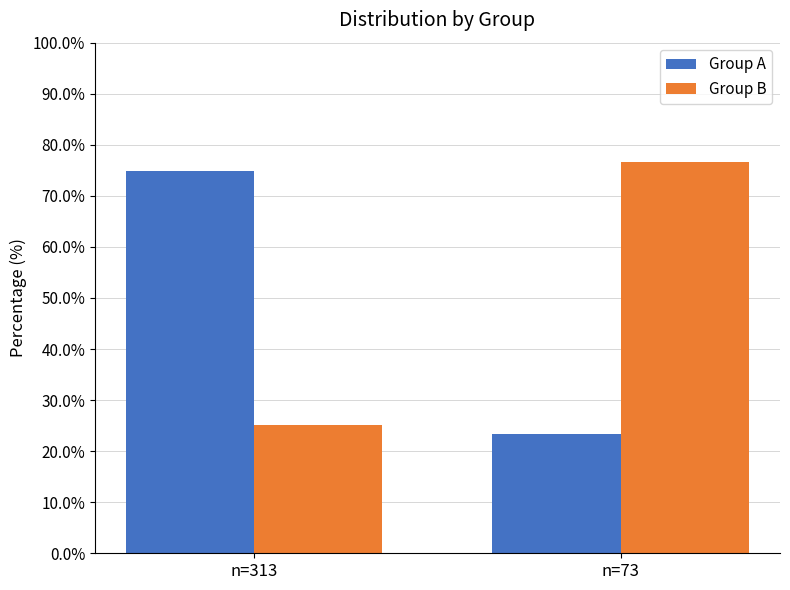

How many values in the Group B series exceed 76?

1